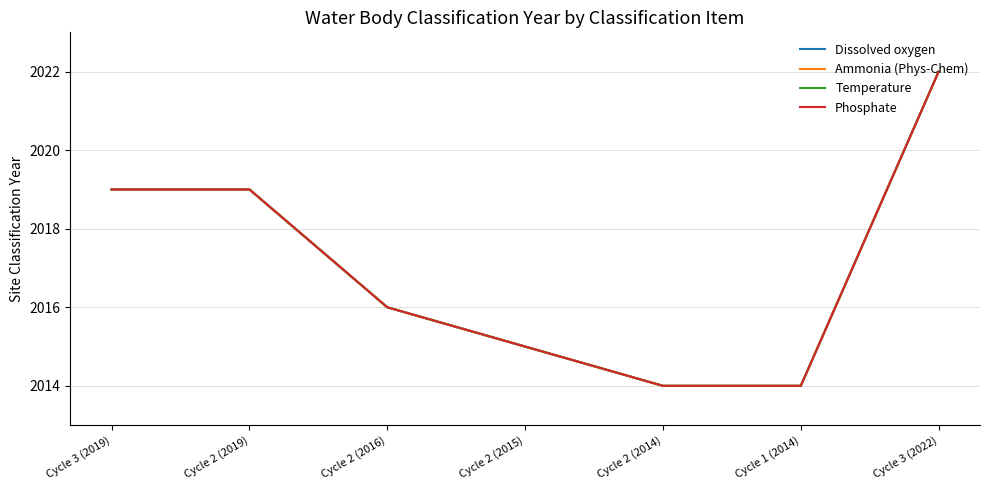

Which series has the largest total across all categories?

Dissolved oxygen